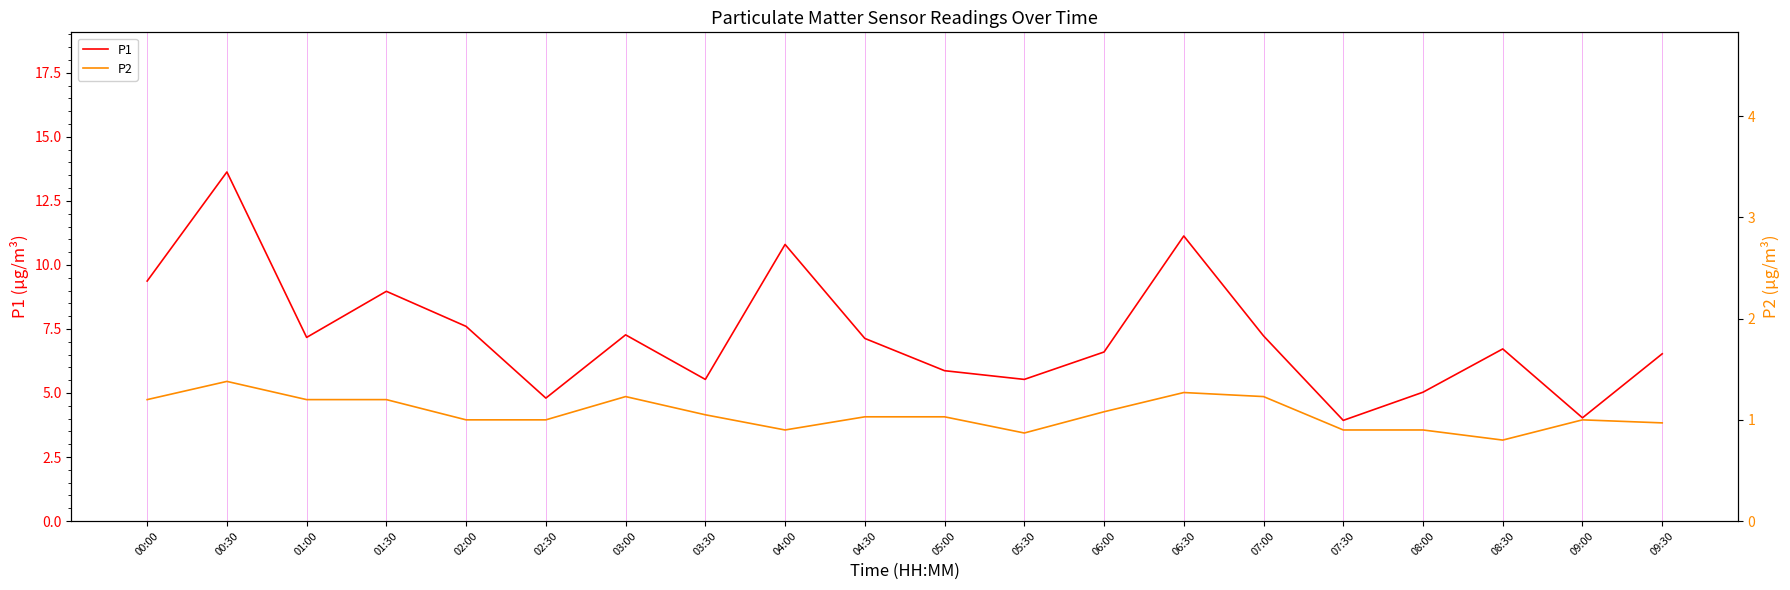

What is the lowest value of the P1 series?

3.9